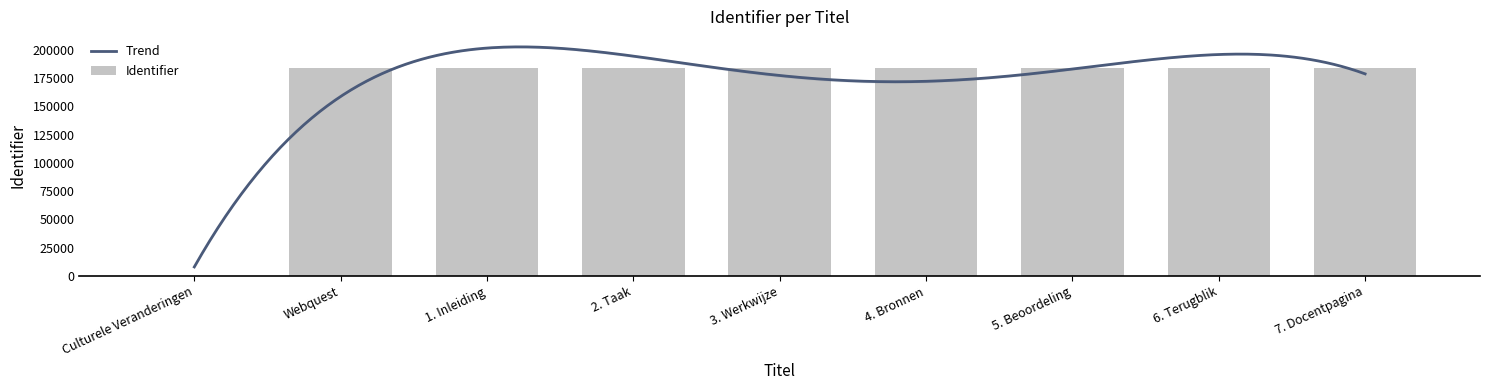

The value at 3. Werkwijze is 183610. True or false?

True